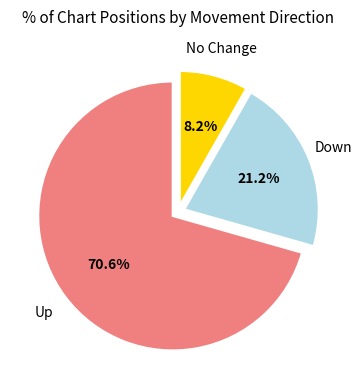

Is there any slice that represents more than half of the pie?

Yes